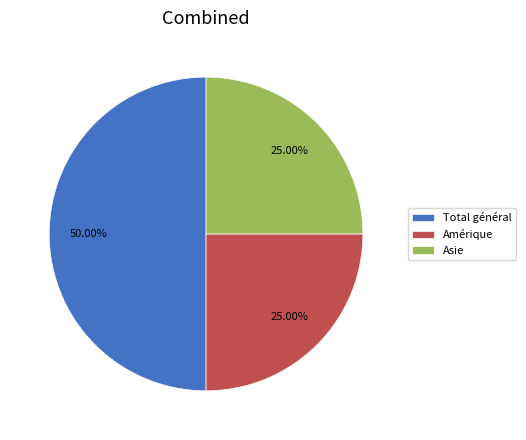

Does Amérique account for over 50% of the chart?

No